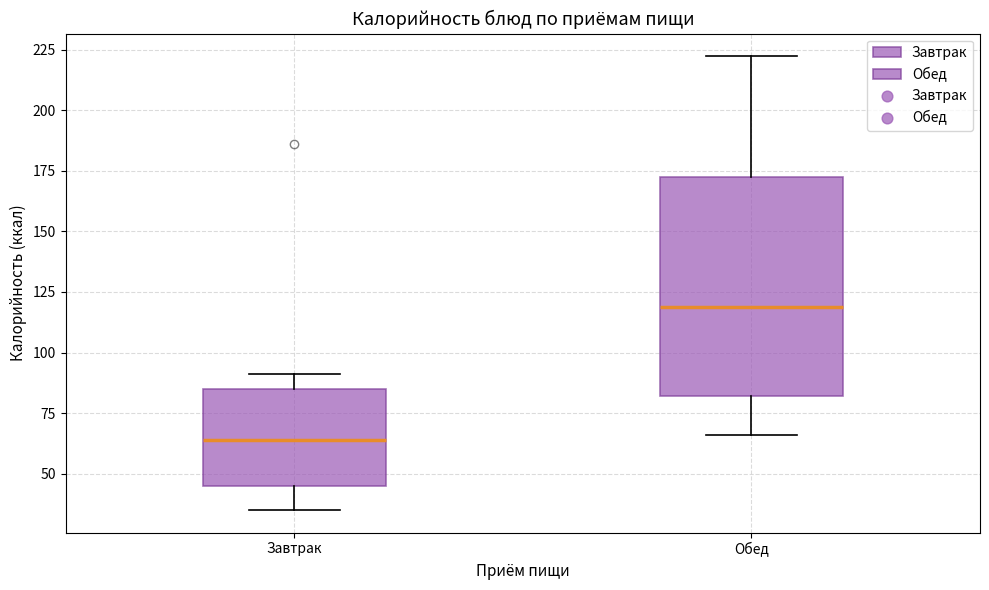

Which box has the lowest median line?

Завтрак